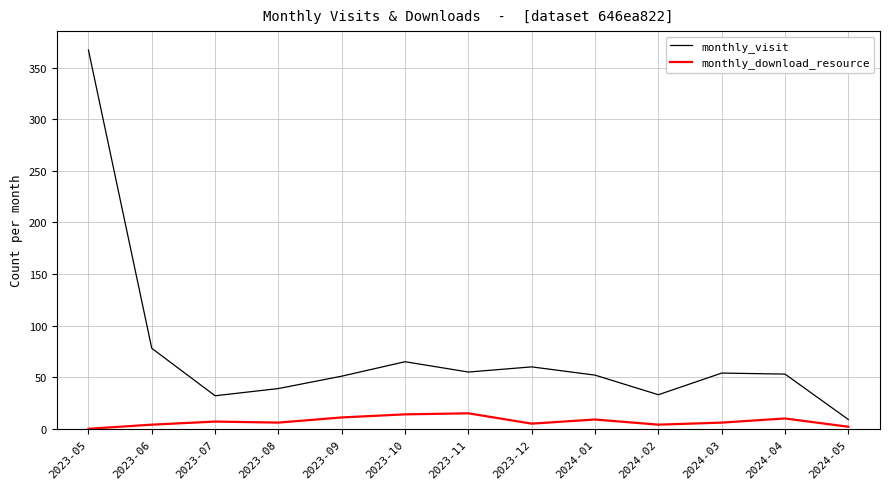

How many categories are shown in the chart?

13